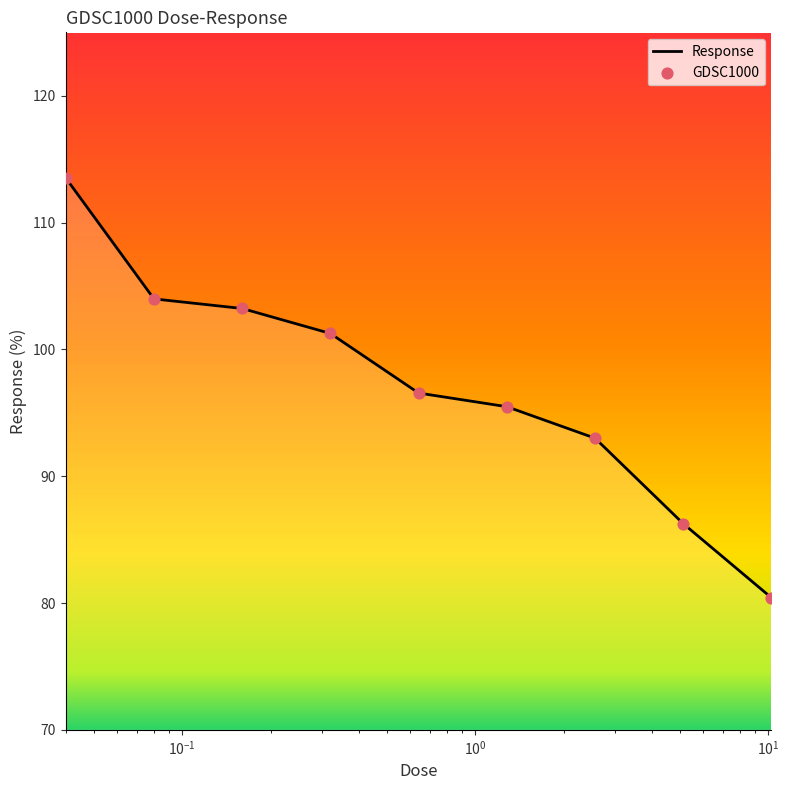

What is the maximum value shown in the chart?

113.5